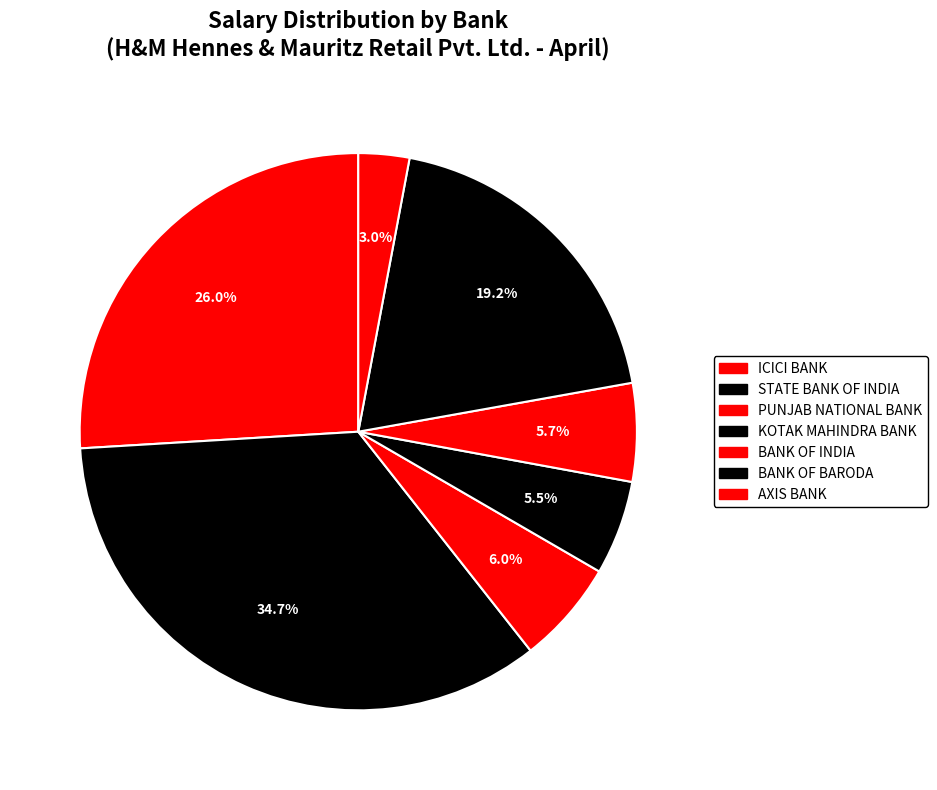

What percentage do PUNJAB NATIONAL BANK and BANK OF INDIA together represent?

11.7%